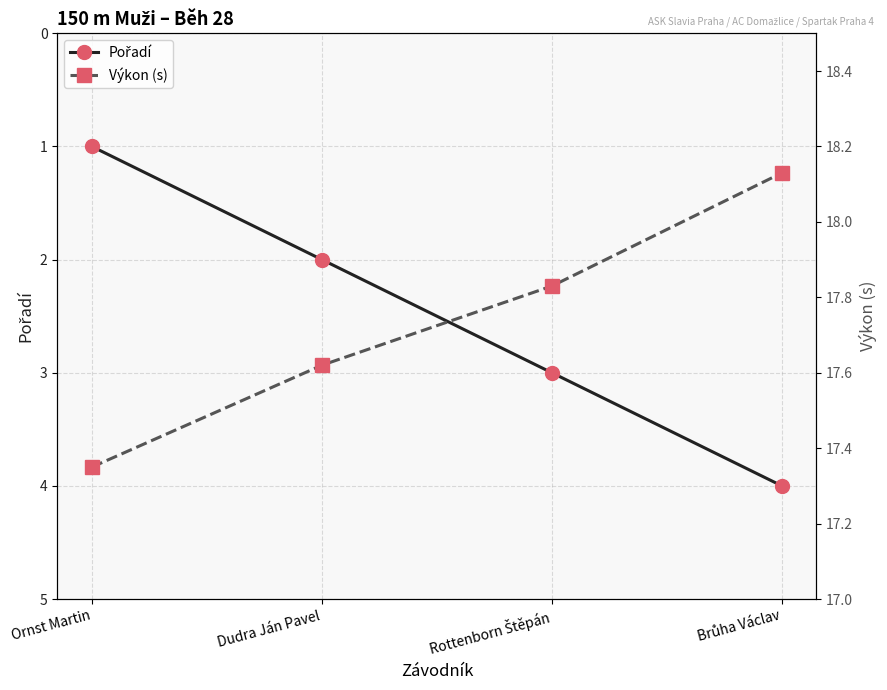

Which series changed the most between Ornst Martin and Dudra Ján Pavel?

Pořadí